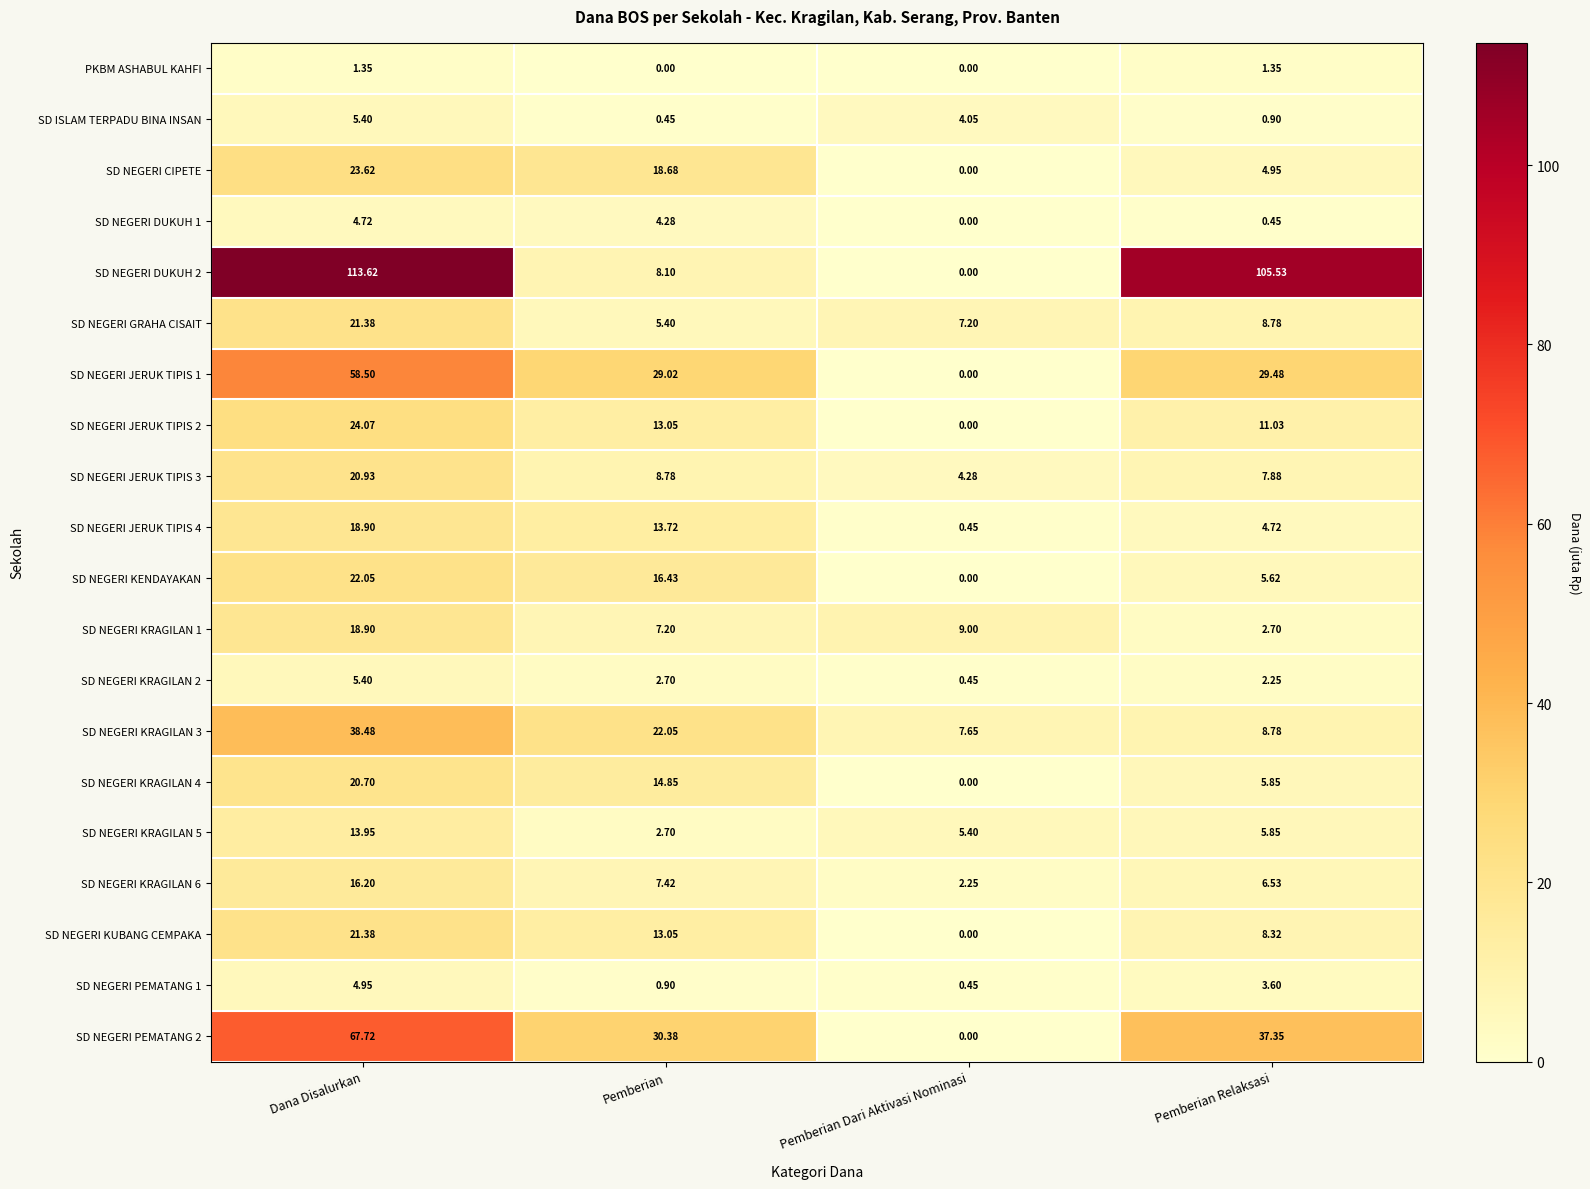

Where is SD NEGERI KUBANG CEMPAKA nearest to the value 10?

Pemberian Relaksasi